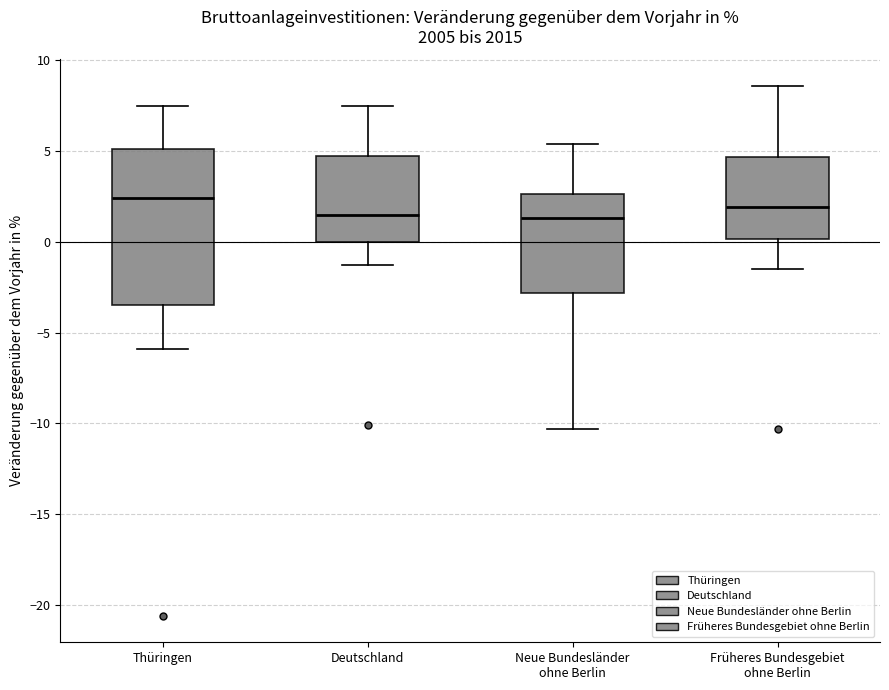

Reading left to right, read every box against the y-axis: the position of its median line, the range the box covers, and the ends of its whiskers. The values are not printed on the chart, so give them approximately, as read against the axis.

Thüringen: median 2.5, box -3.5 to 5.0, whiskers -6.0 to 7.5
Deutschland: median 1.5, box 0.0 to 5.0, whiskers -1.5 to 7.5
Neue Bundesländer ohne Berlin: median 1.5, box -3.0 to 2.5, whiskers -10.5 to 5.5
Früheres Bundesgebiet ohne Berlin: median 2.0, box 0.0 to 4.5, whiskers -1.5 to 8.5